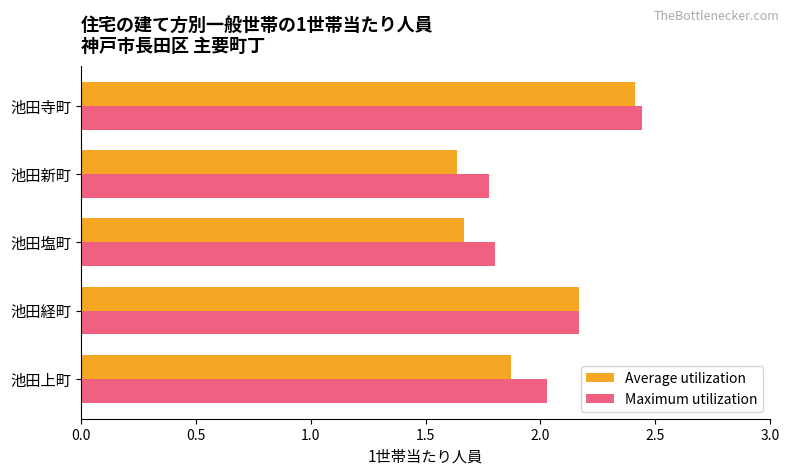

Read the Average utilization value at 池田上町.

1.9